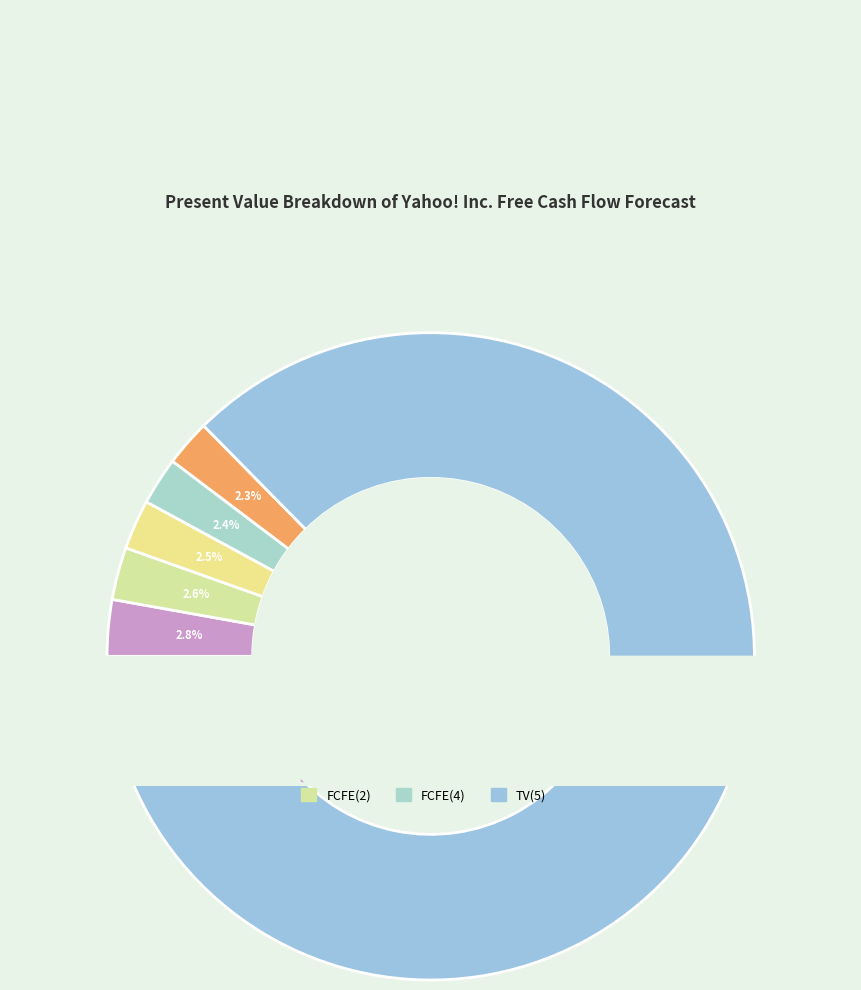

Which slice represents more than half of the pie?

TV(5)